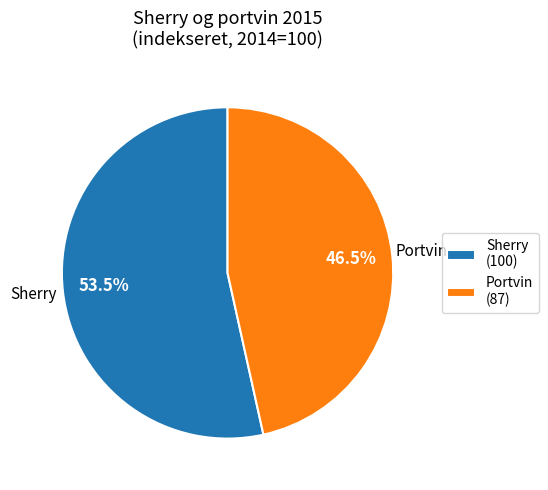

Which category has the smallest portion of the pie?

Portvin